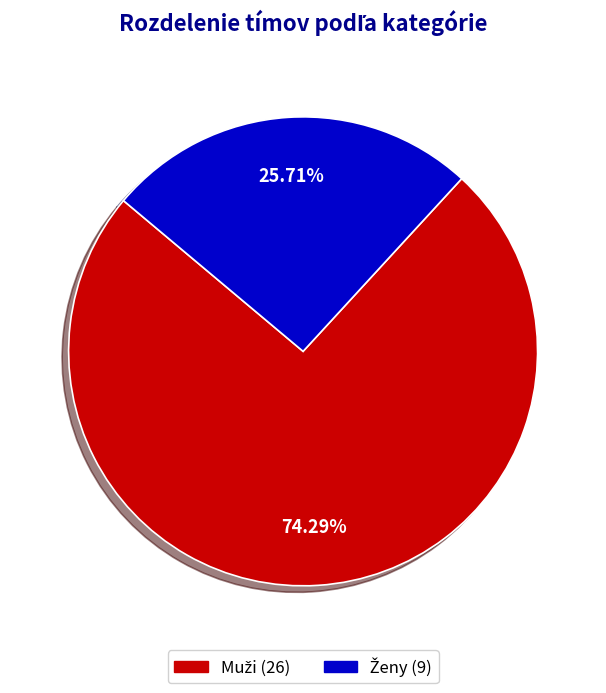

Does any single category account for the majority?

Yes